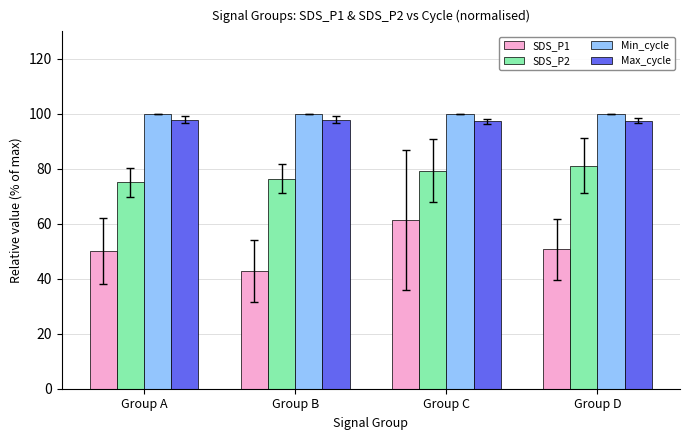

What is the sum of the Min_cycle values at Group B and Group D?

200.0